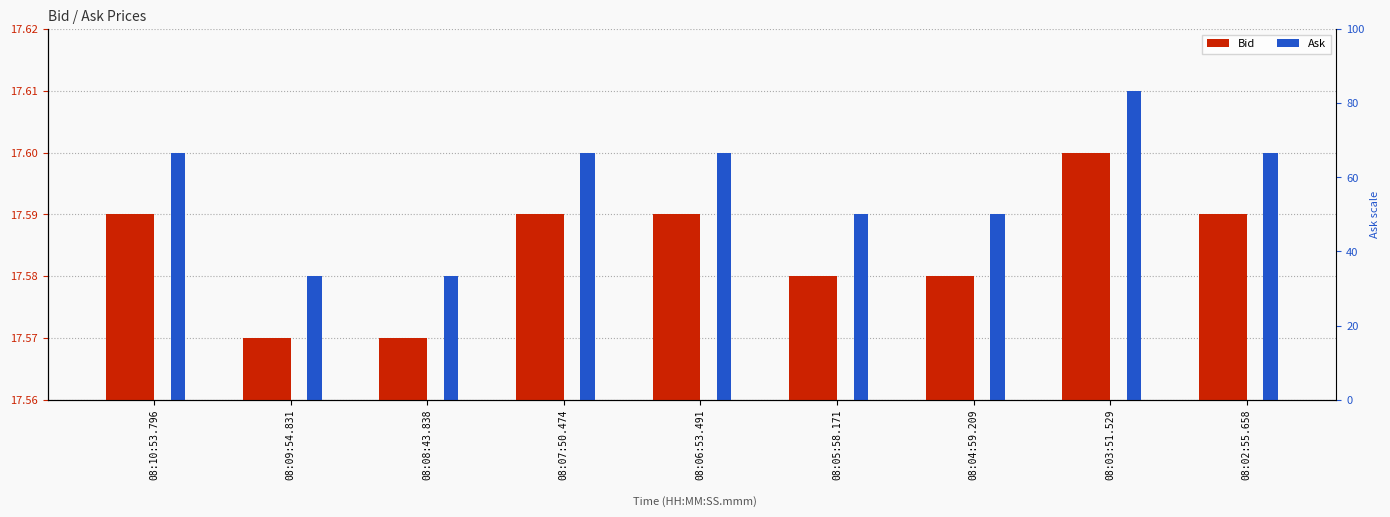

Which category has the lowest value in the Ask series?

08:09:54.831